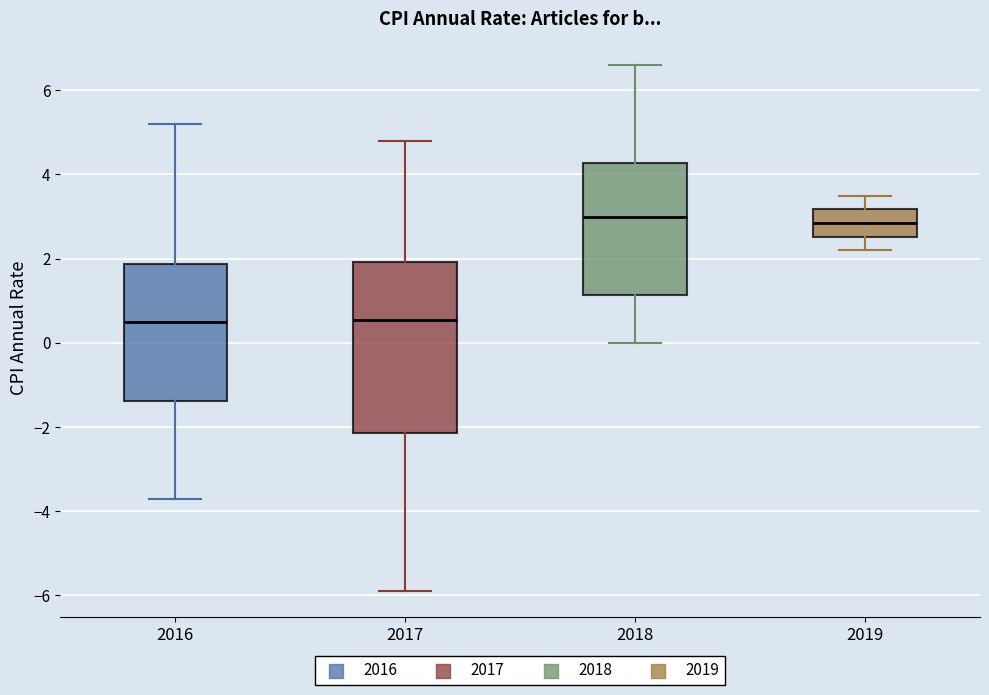

Reading left to right, read every box against the y-axis: the position of its median line, the range the box covers, and the ends of its whiskers. The values are not printed on the chart, so give them approximately, as read against the axis.

2016: median 0.6, box -1.4 to 1.8, whiskers -3.6 to 5.2
2017: median 0.6, box -2.2 to 2.0, whiskers -5.8 to 4.8
2018: median 3.0, box 1.2 to 4.2, whiskers 0.0 to 6.6
2019: median 2.8, box 2.6 to 3.2, whiskers 2.2 to 3.6